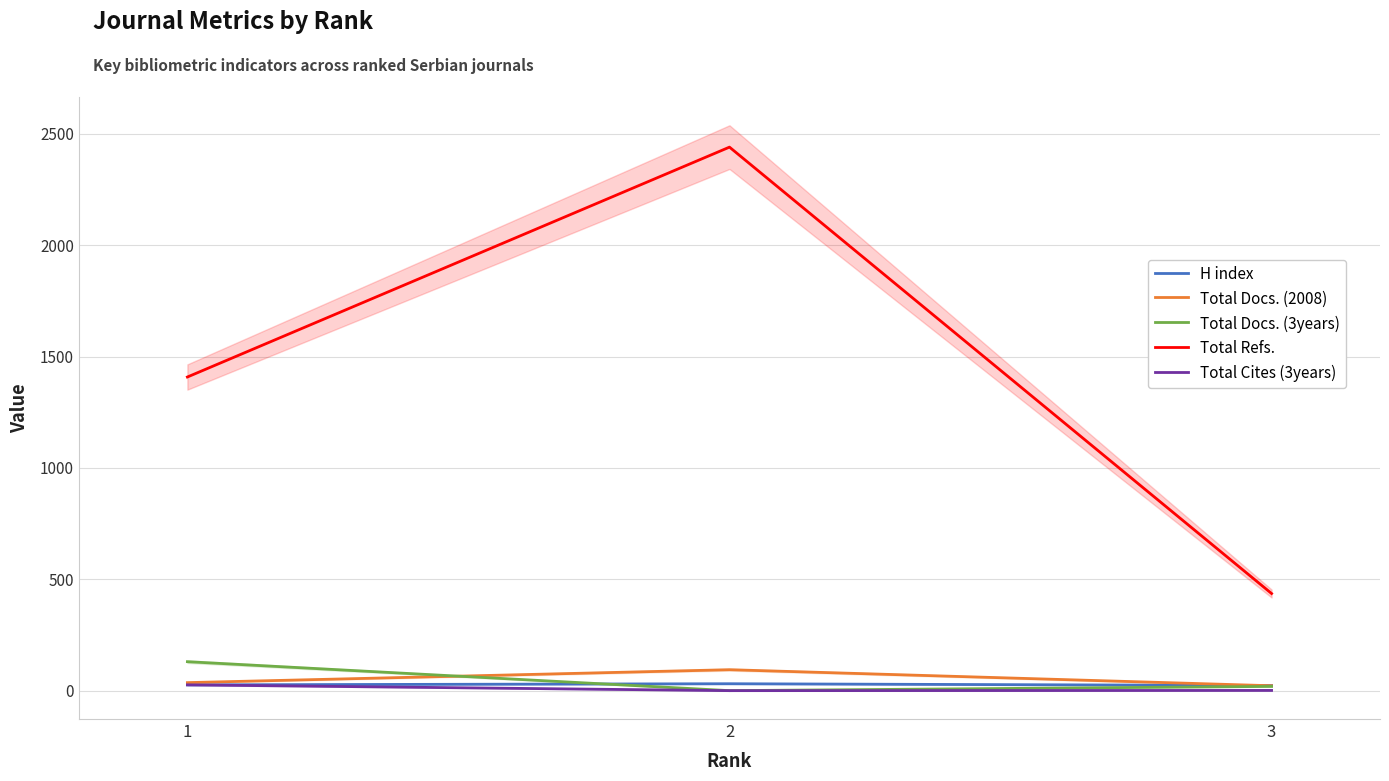

Between 1 and 2, which is larger?

2